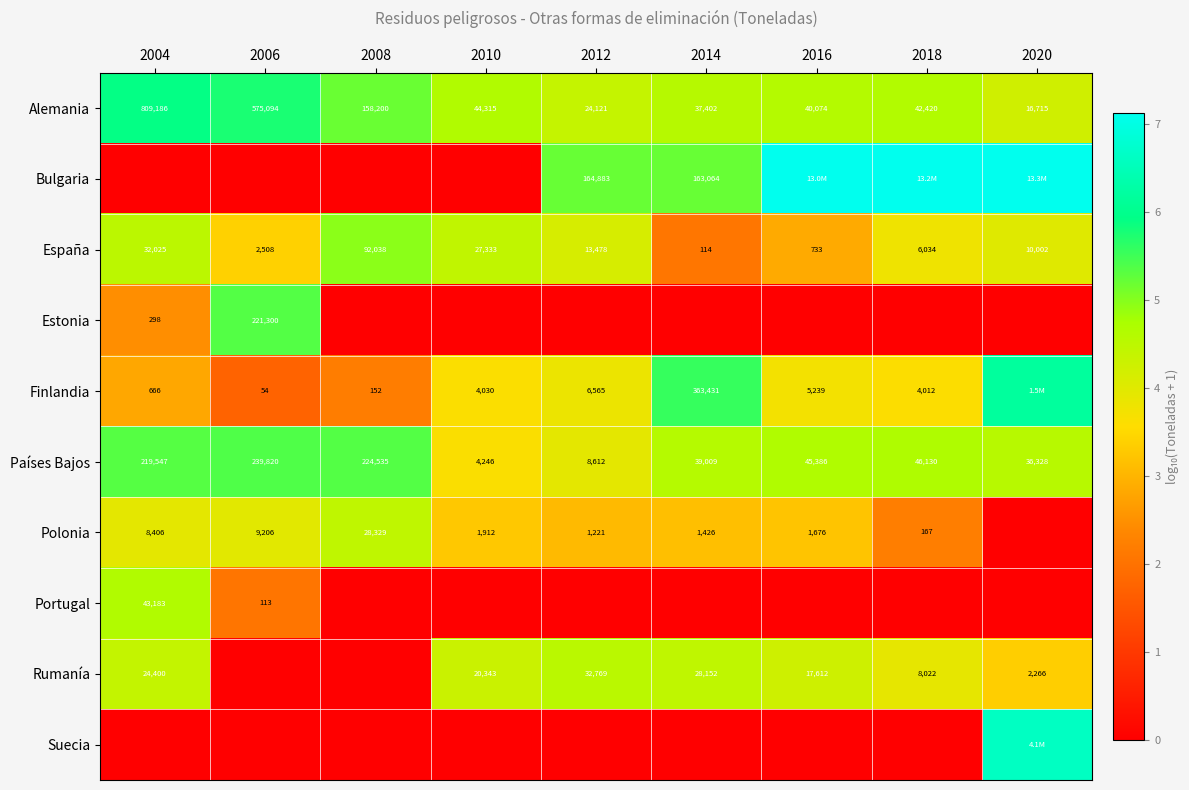

Is the value of Países Bajos at 2014 greater than the value of Polonia at 2008?

Yes